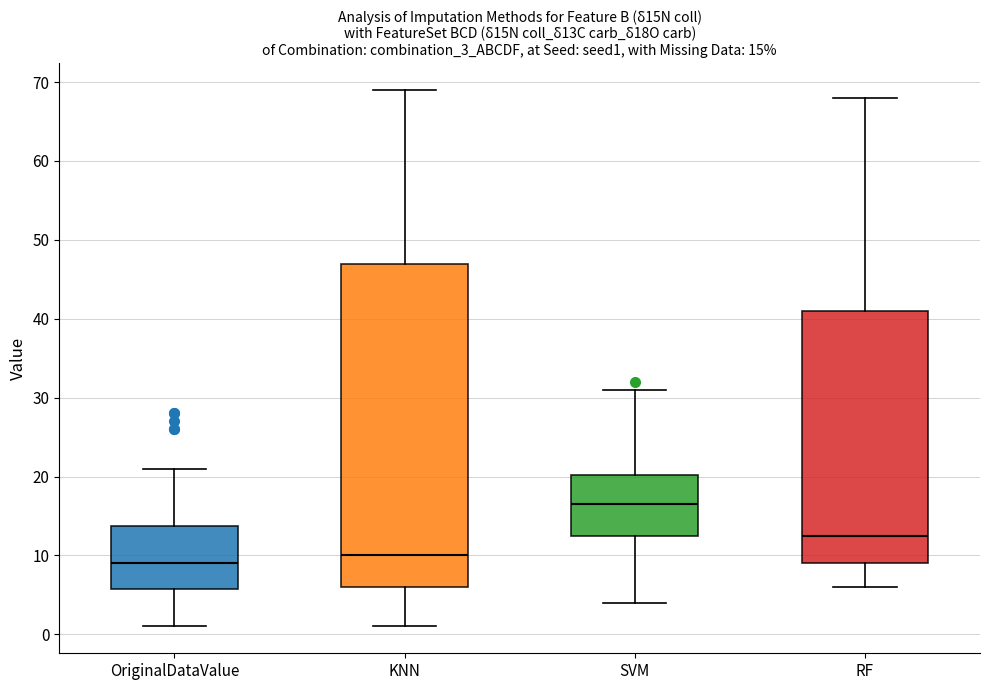

Comparing the boxes themselves (not the whiskers), which one is the tallest?

KNN